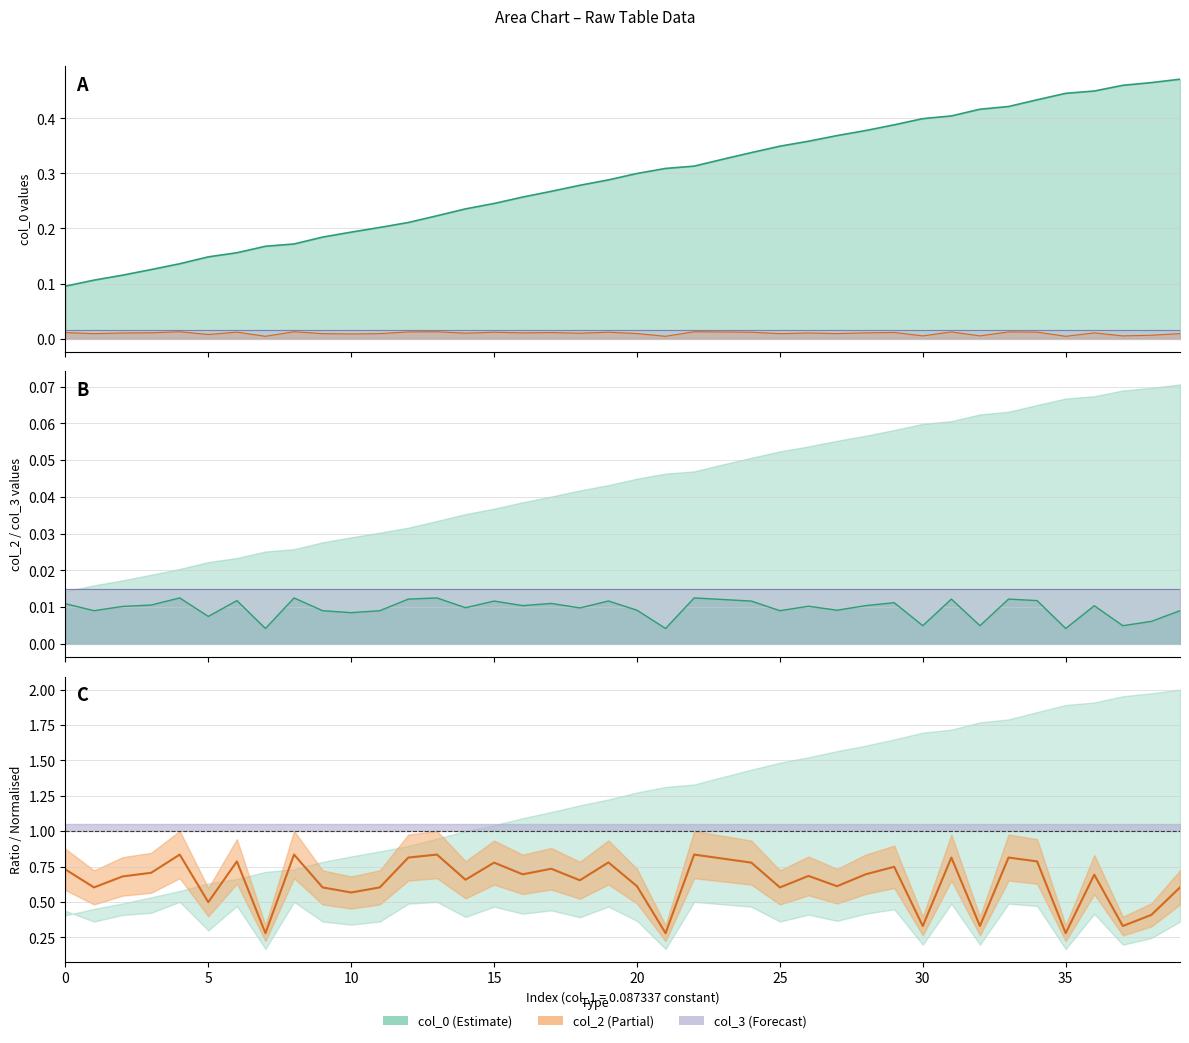

What is the average value?

0.6